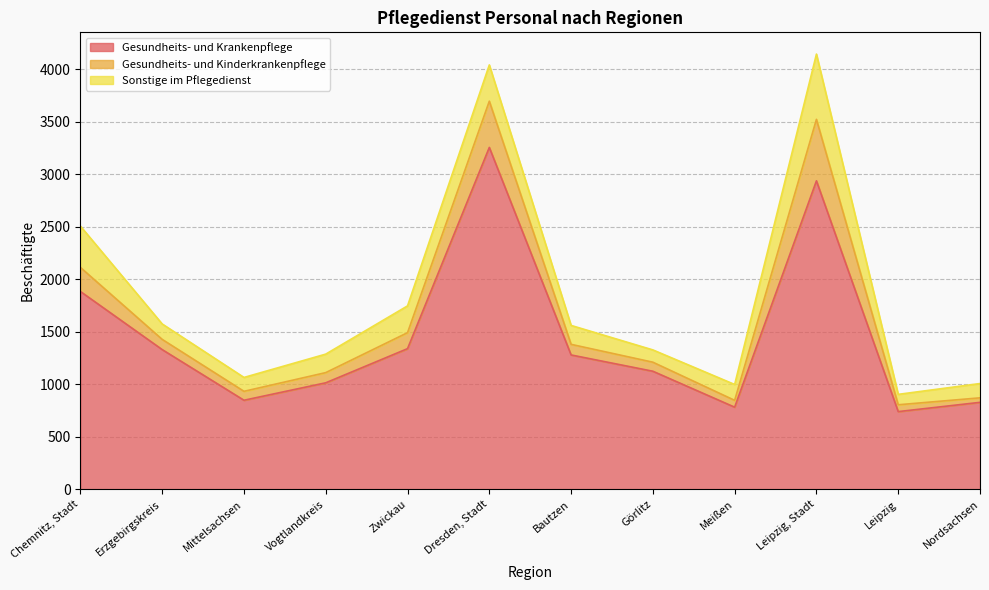

At Görlitz, list the series in order from smallest to largest.

Gesundheits- und Kinderkrankenpflege, Sonstige im Pflegedienst, Gesundheits- und Krankenpflege